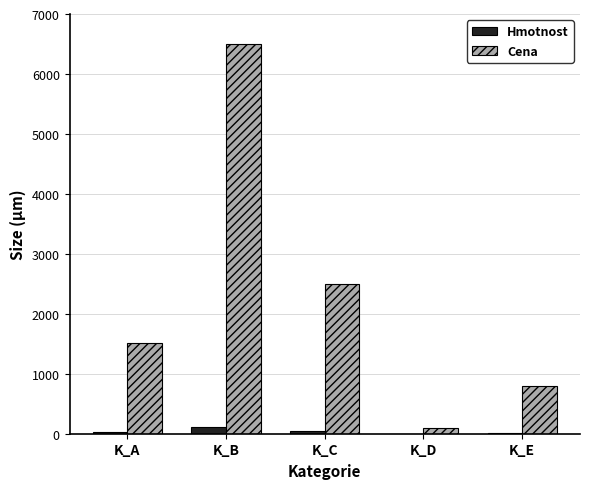

What is the maximum value for Cena?

6500